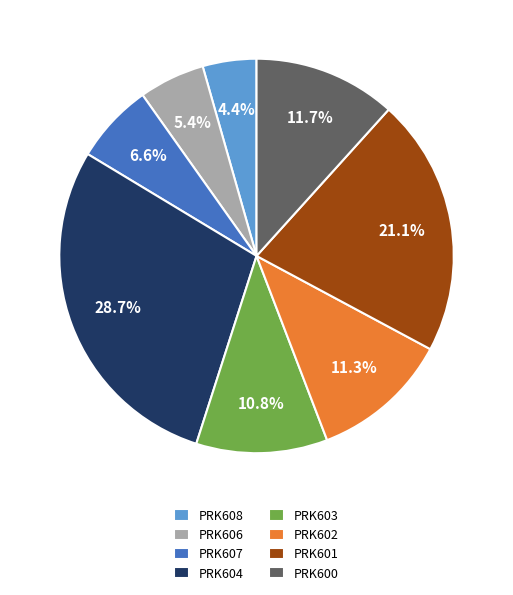

Is there a majority slice in this chart?

No